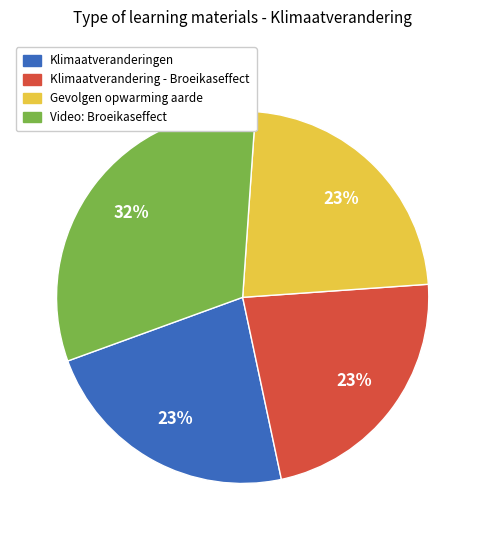

What is the ratio of the value at Klimaatverandering - Broeikaseffect to the value at Gevolgen opwarming aarde?

1.0